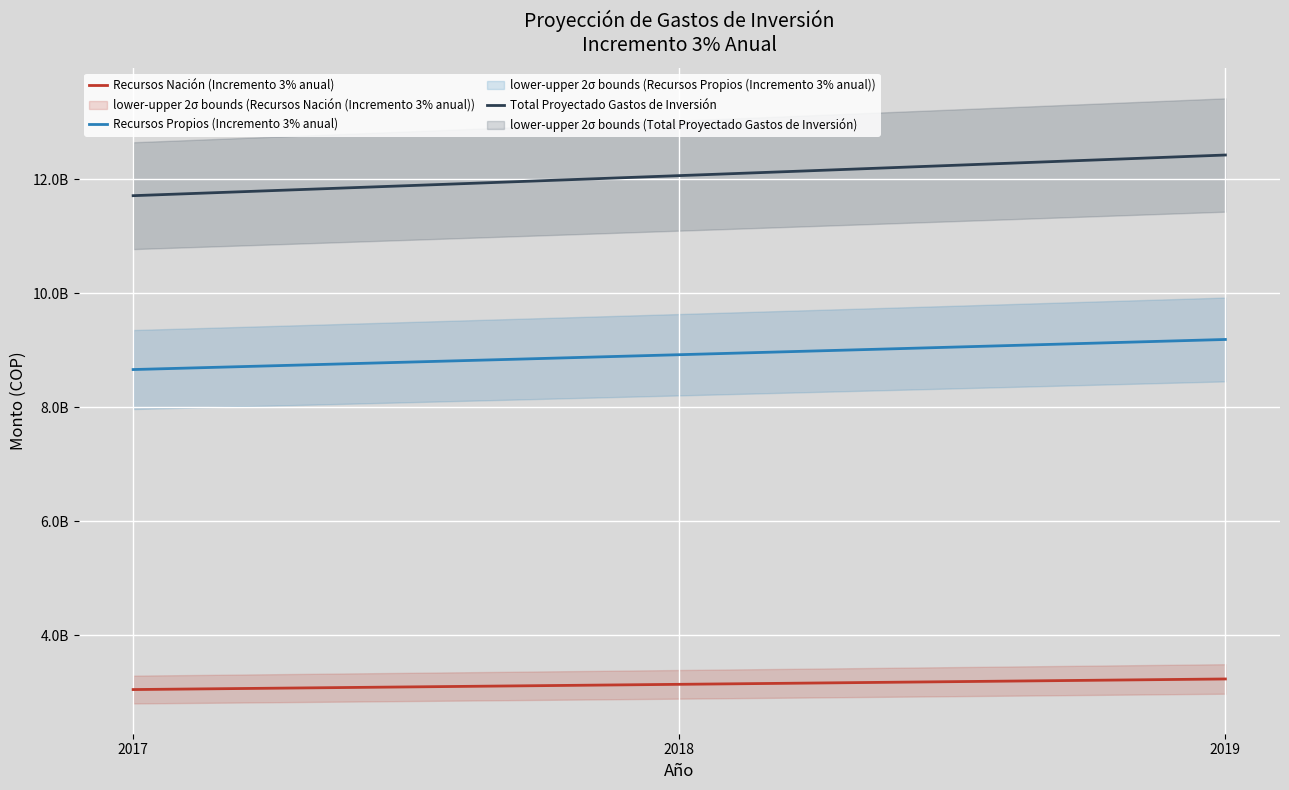

The value of Recursos Propios (Incremento 3% anual) at 2017 is 8665389953.0. True or false?

True